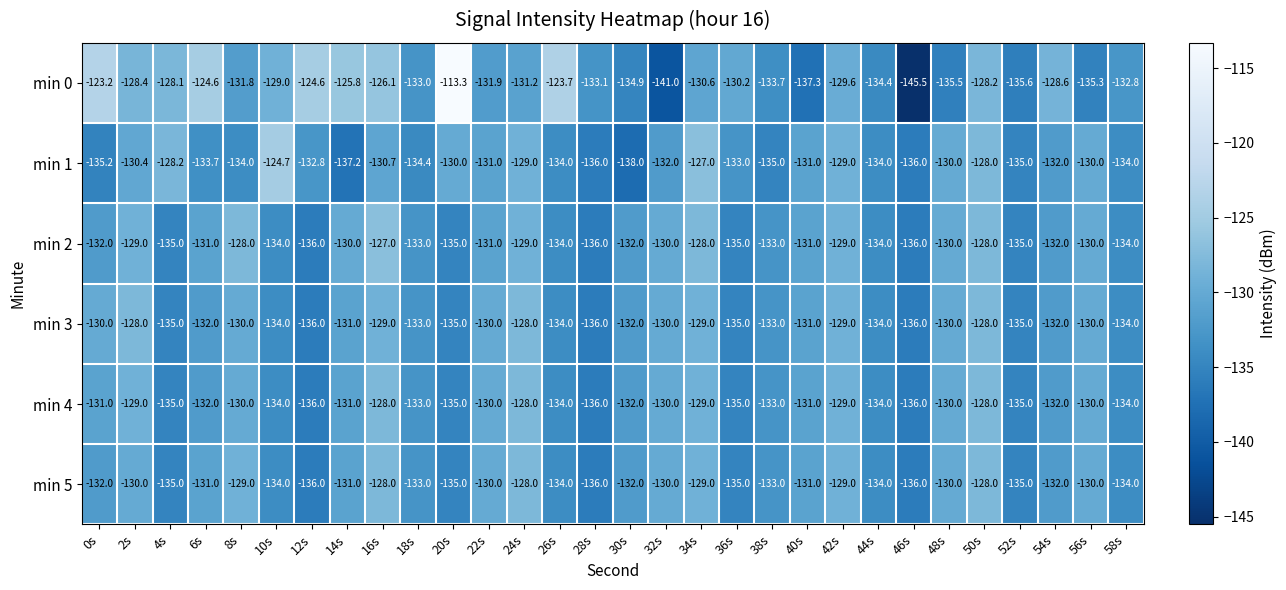

At which label does min 0 first exceed -130?

0s